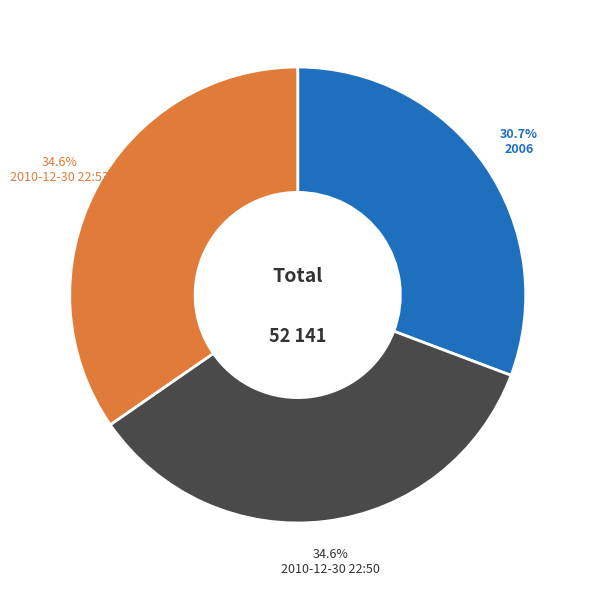

True or false: 2006 accounts for 31% of the total.

True